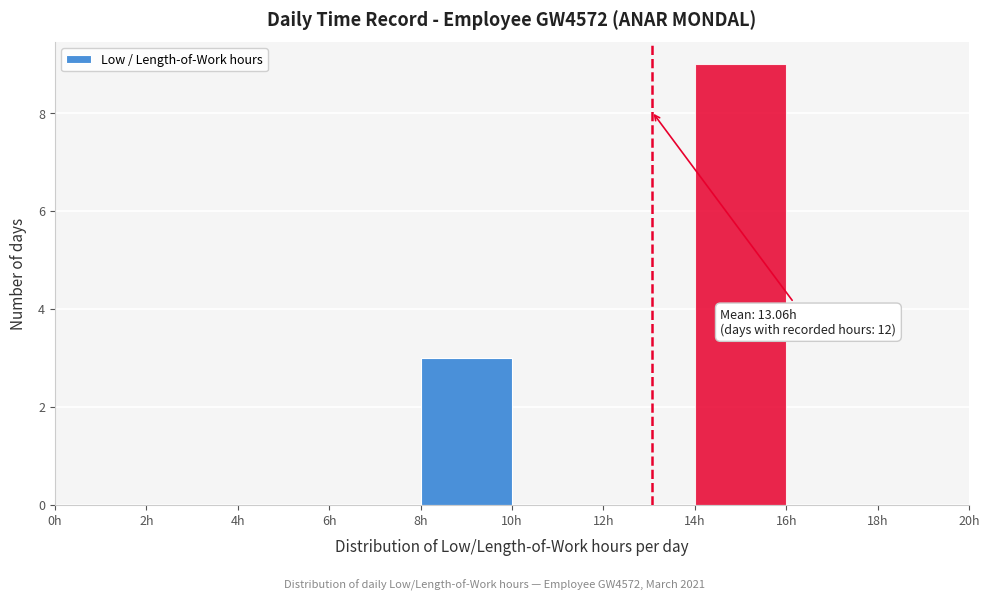

Which range on the x-axis has the tallest bar?

14 to 16